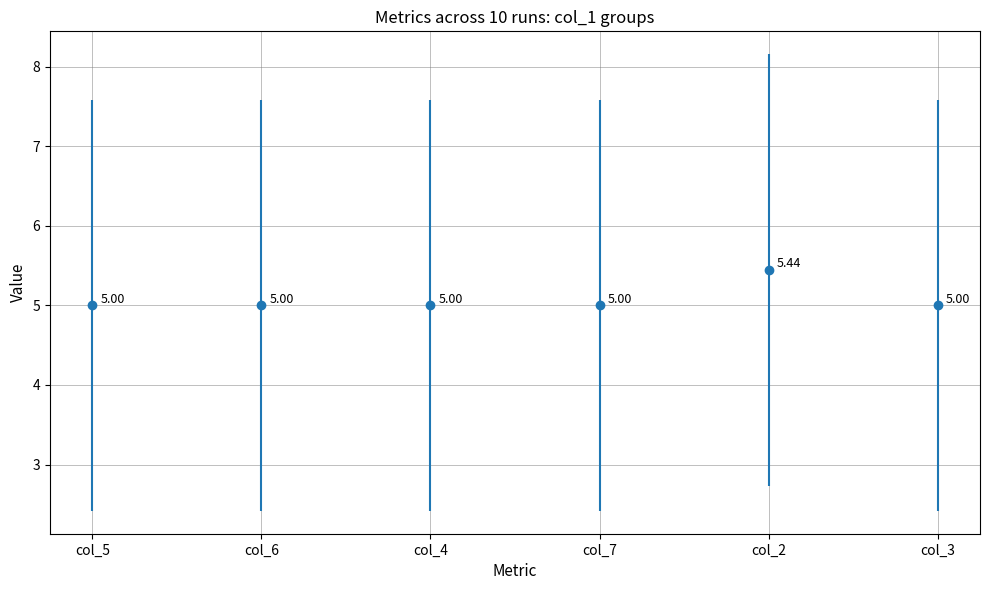

Which label corresponds to the largest value in the chart?

col_2